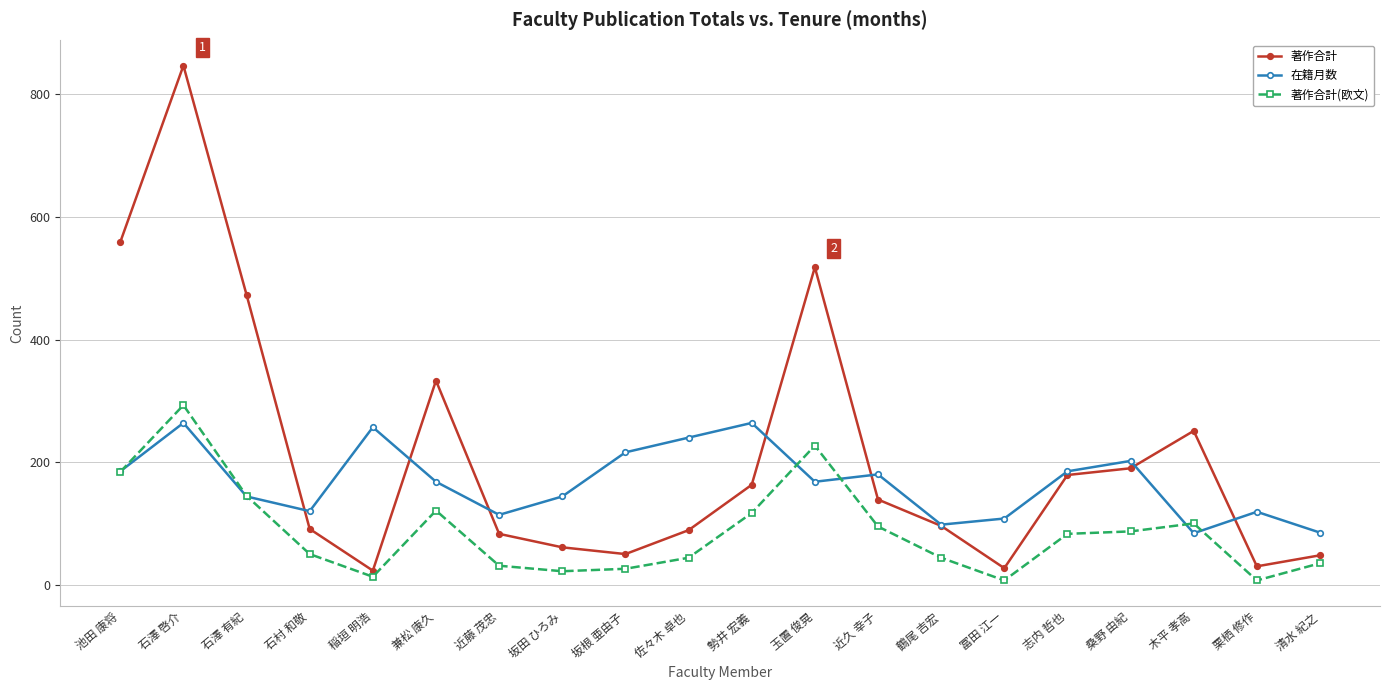

How many lines are shown in the chart?

3